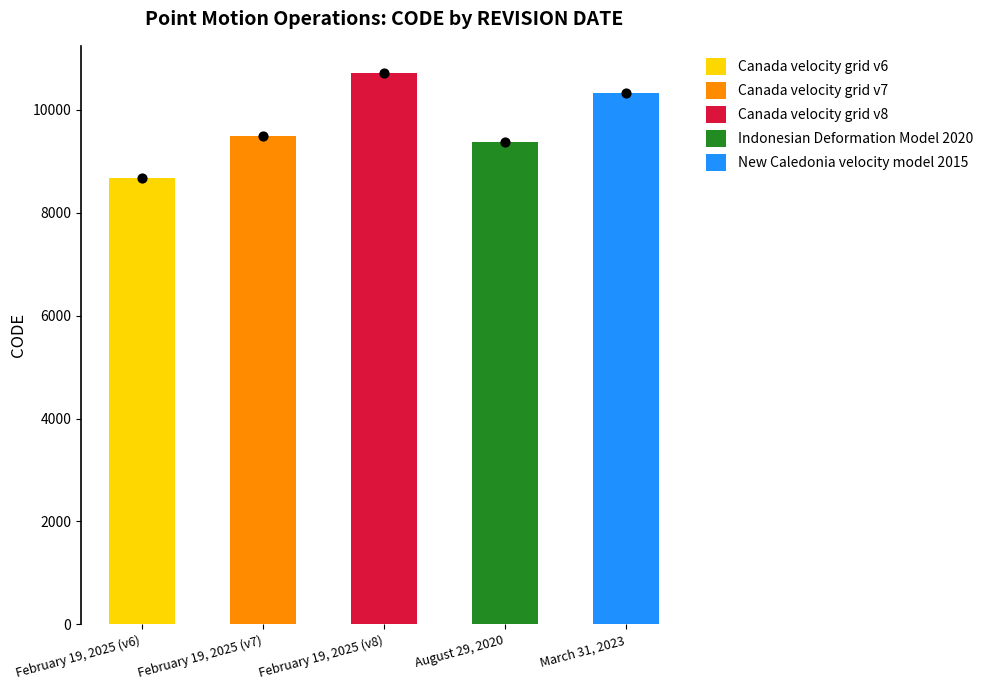

What is the change in value from February 19, 2025 (v7) to August 29, 2020?

-108